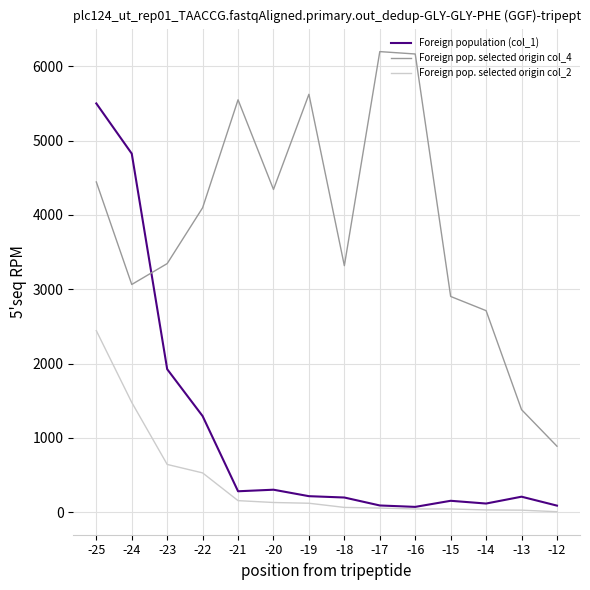

What is the maximum value shown in the chart?

6196